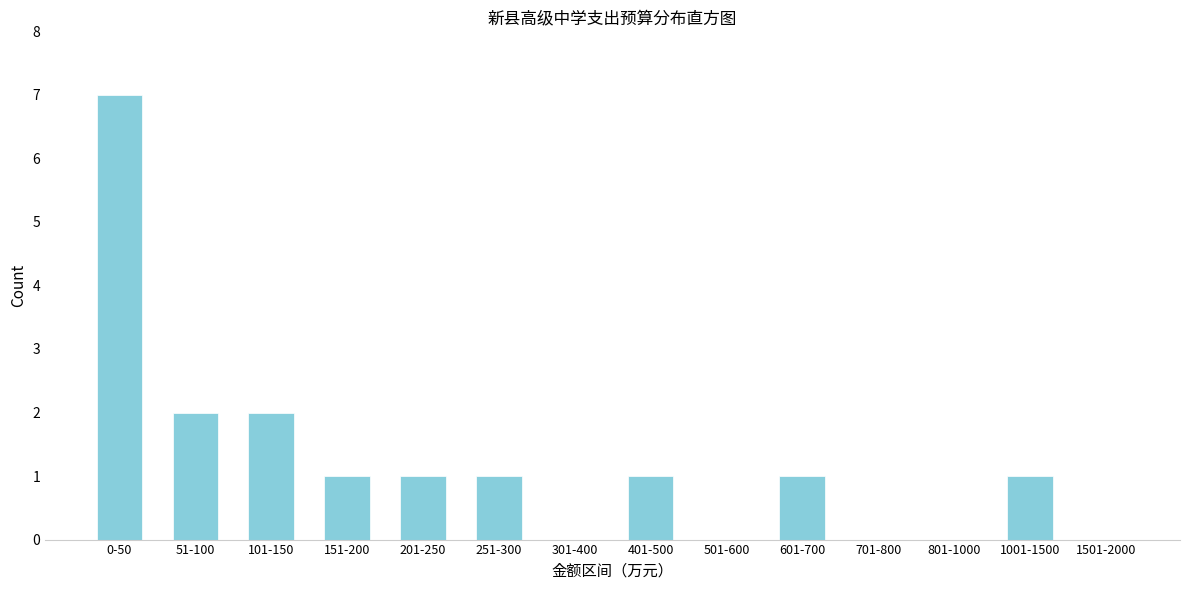

Reading left to right, list all the values displayed in this chart.

0-50=7	51-100=2	101-150=2	151-200=1	201-250=1	251-300=1	301-400=0	401-500=1	501-600=0	601-700=1	701-800=0	801-1000=0	1001-1500=1	1501-2000=0